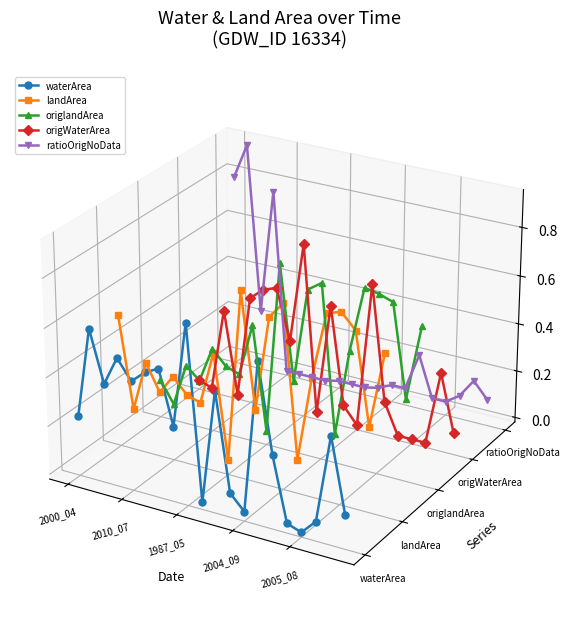

What are all the series names shown in the legend?

waterArea, landArea, origlandArea, origWaterArea, ratioOrigNoData